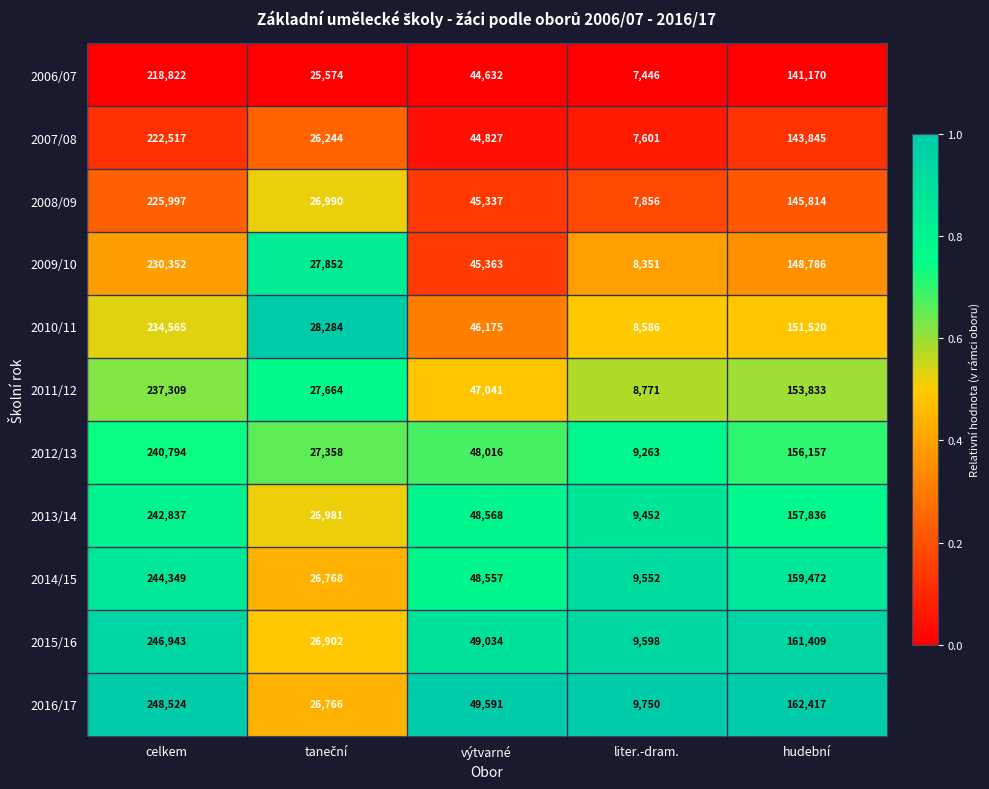

What is the difference between the maximum and minimum values in the 2015/16 series?

237345